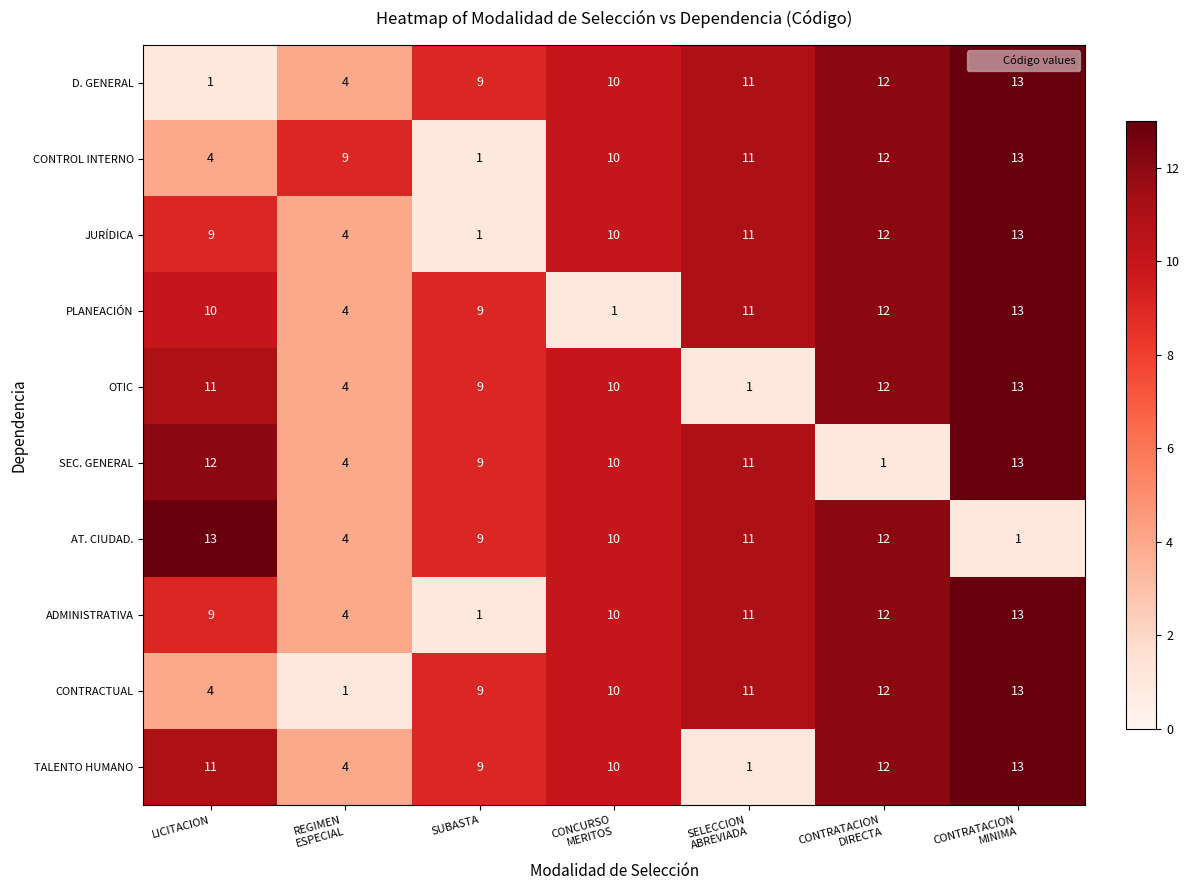

What is the difference between the second highest and second lowest values in the ADMINISTRATIVA series?

8